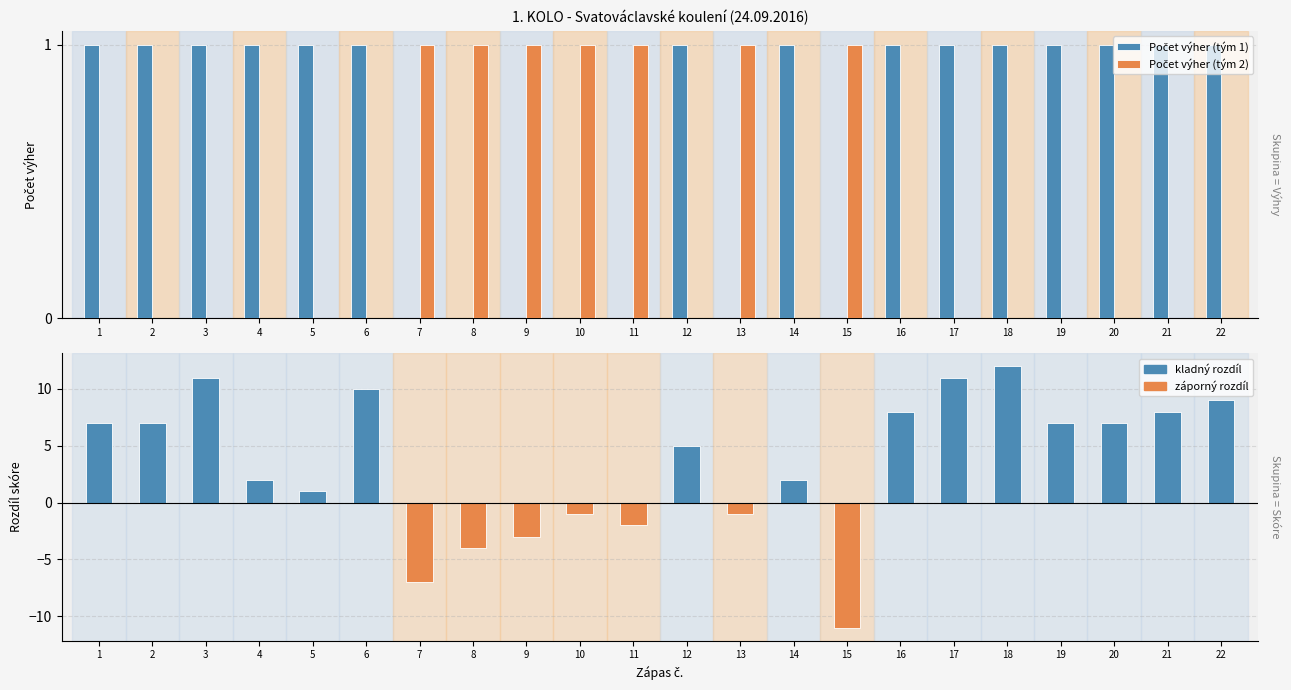

The Rozdíl skóre (tým 1) series shows 9 at 22. True or false?

True